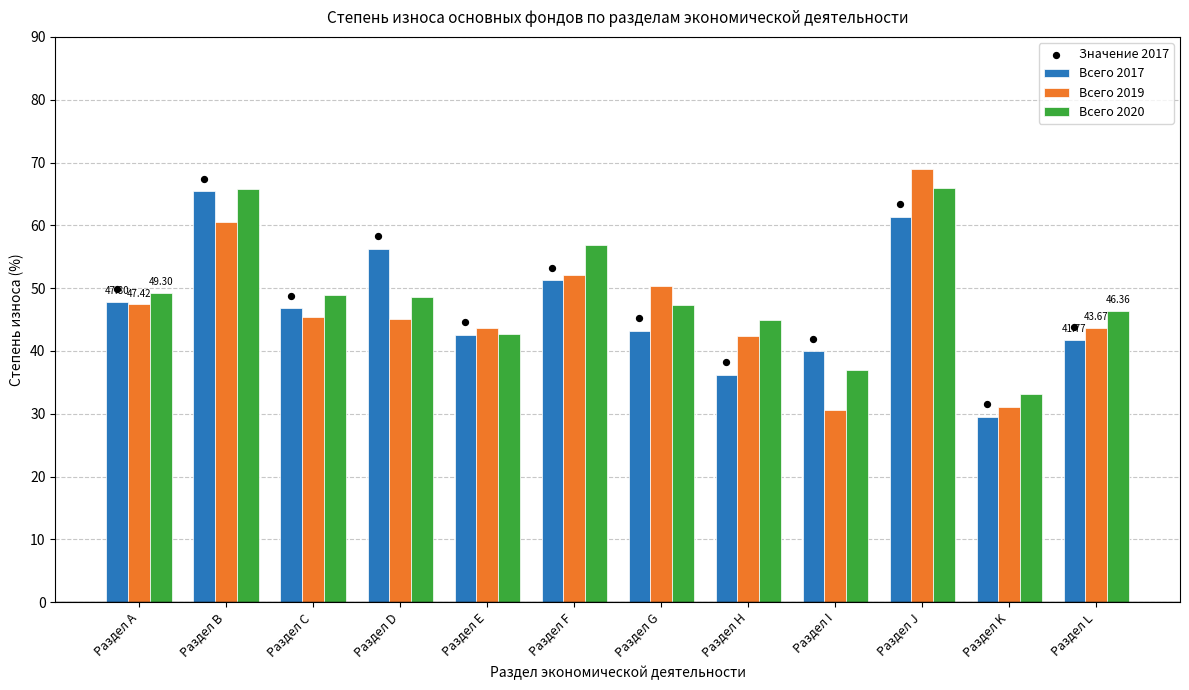

Which series contains the highest Y value?

Всего 2019